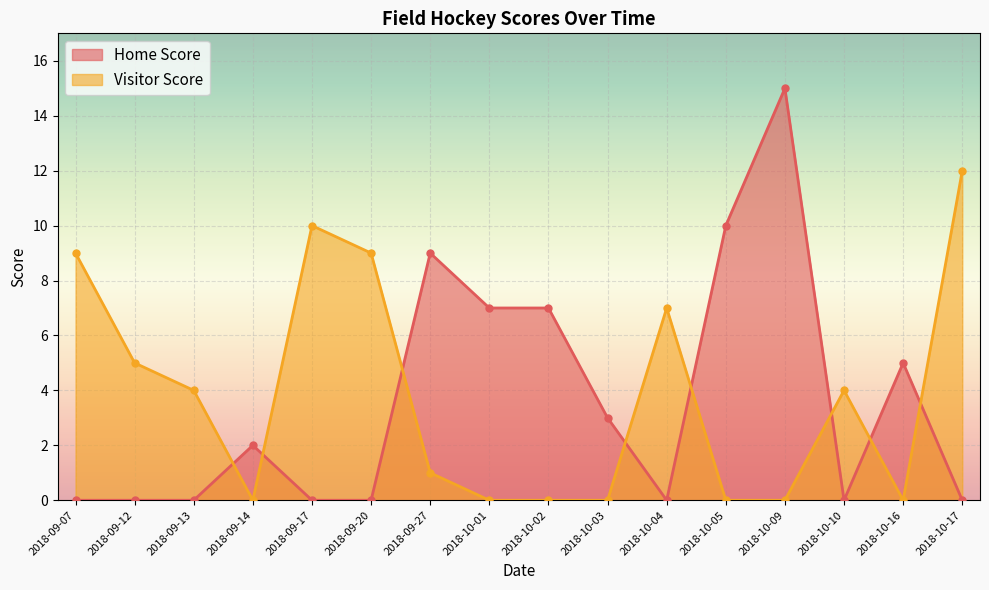

Reading left to right, what are all the values shown in this chart?

Home Score: 2018-10-17=0	2018-10-16=5	2018-10-10=0	2018-10-09=15	2018-10-05=10	2018-10-04=0	2018-10-03=3	2018-10-02=7	2018-10-01=7	2018-09-27=9	2018-09-20=0	2018-09-17=0	2018-09-14=2	2018-09-13=0	2018-09-12=0	2018-09-07=0
Visitor Score: 2018-10-17=12	2018-10-16=0	2018-10-10=4	2018-10-09=0	2018-10-05=0	2018-10-04=7	2018-10-03=0	2018-10-02=0	2018-10-01=0	2018-09-27=1	2018-09-20=9	2018-09-17=10	2018-09-14=0	2018-09-13=4	2018-09-12=5	2018-09-07=9